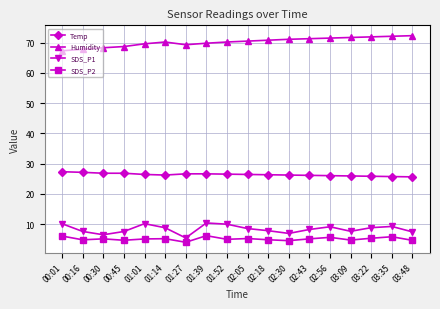

The Temp series shows 27.1 at 00:16. True or false?

True